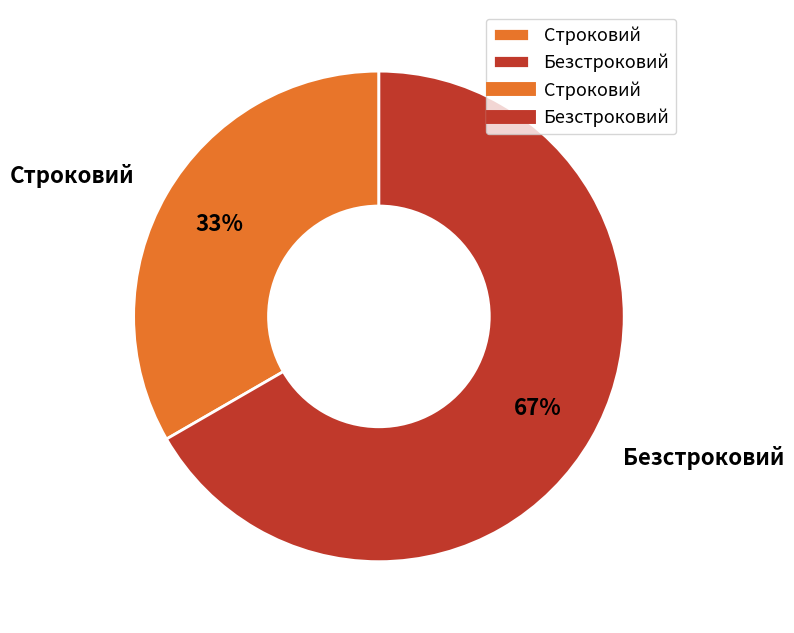

Is the sum of Безстроковий and Строковий greater than half?

Yes